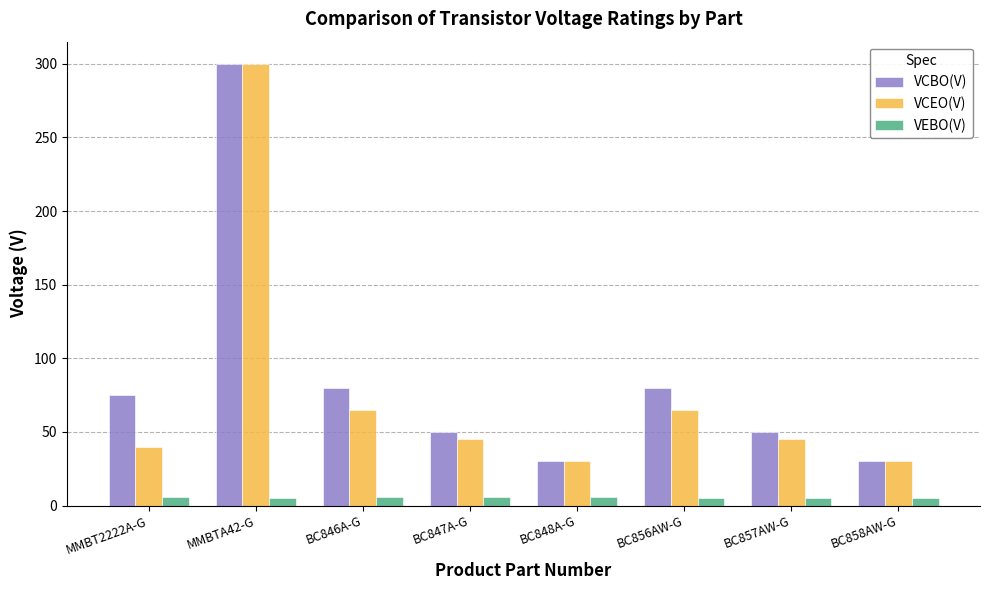

What is the lowest value of the VCBO(V) series?

30